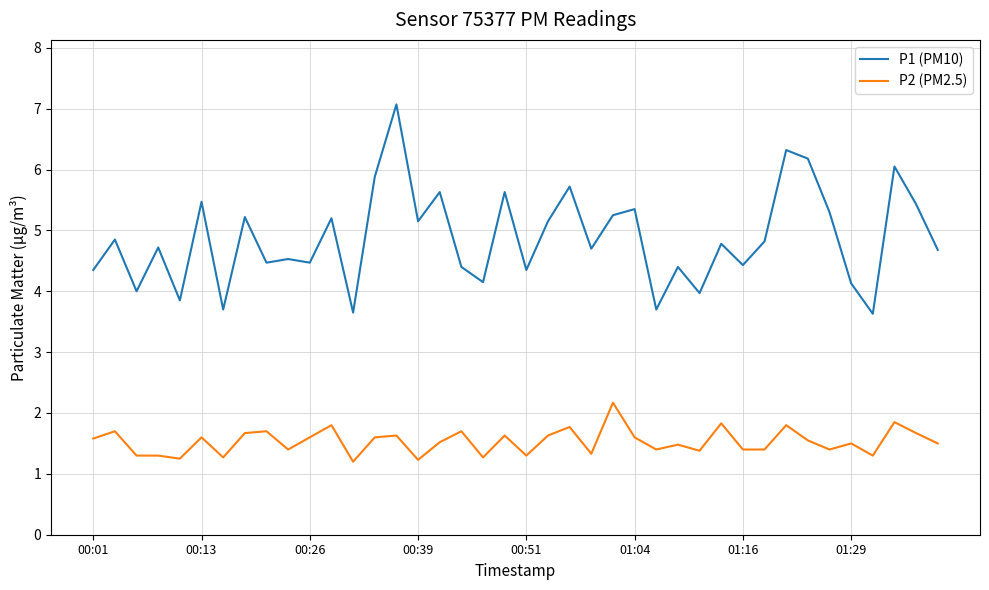

True or false: P2 (PM2.5) and P1 (PM10) intersect in this chart.

False